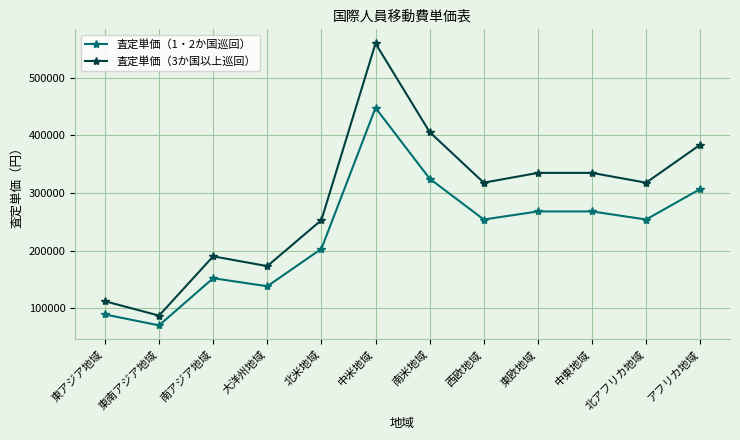

Rank the series at 大洋州地域 from lowest to highest value.

査定単価（1・2か国巡回）, 査定単価（3か国以上巡回）